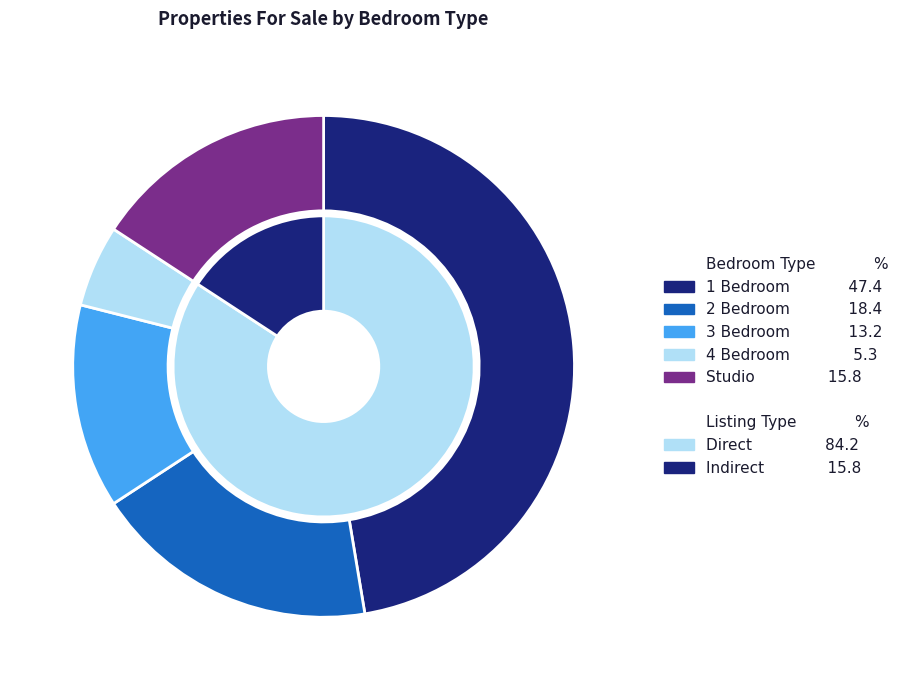

What portion of the pie excludes 4 Bedroom?

94.7%